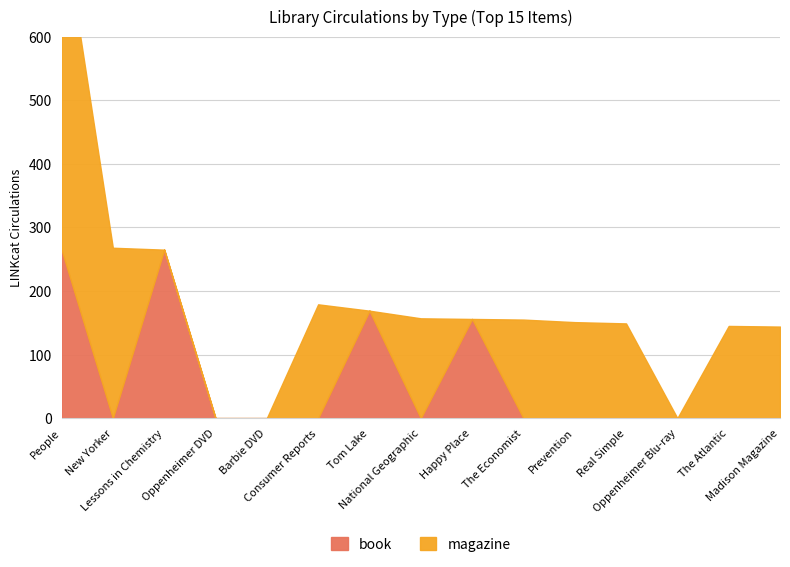

Reading left to right, what are all the values shown in this chart?

People=265	New Yorker=0	Lessons in Chemistry=265	Oppenheimer DVD=0	Barbie DVD=0	Consumer Reports=0	Tom Lake=169	National Geographic=0	Happy Place=156	The Economist=0	Prevention=0	Real Simple=0	Oppenheimer Blu-ray=0	The Atlantic=0	Madison Magazine=0